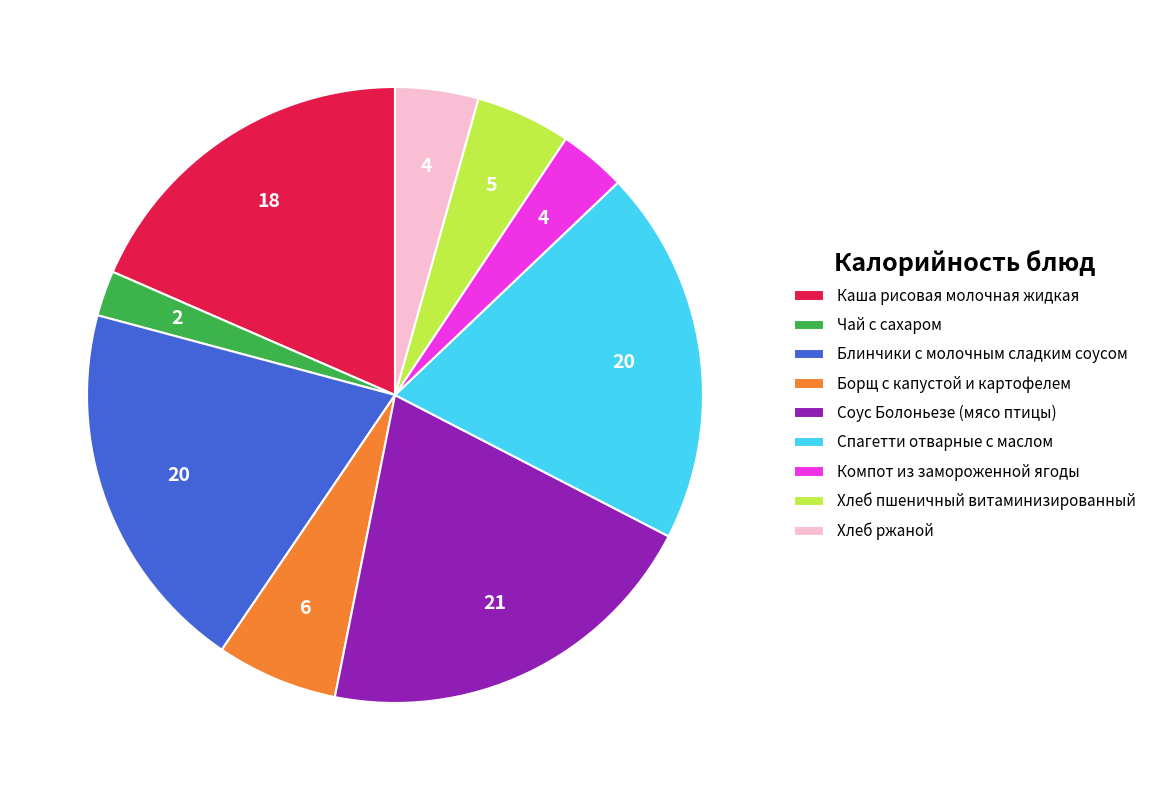

Is Хлеб ржаной the majority of the pie?

No